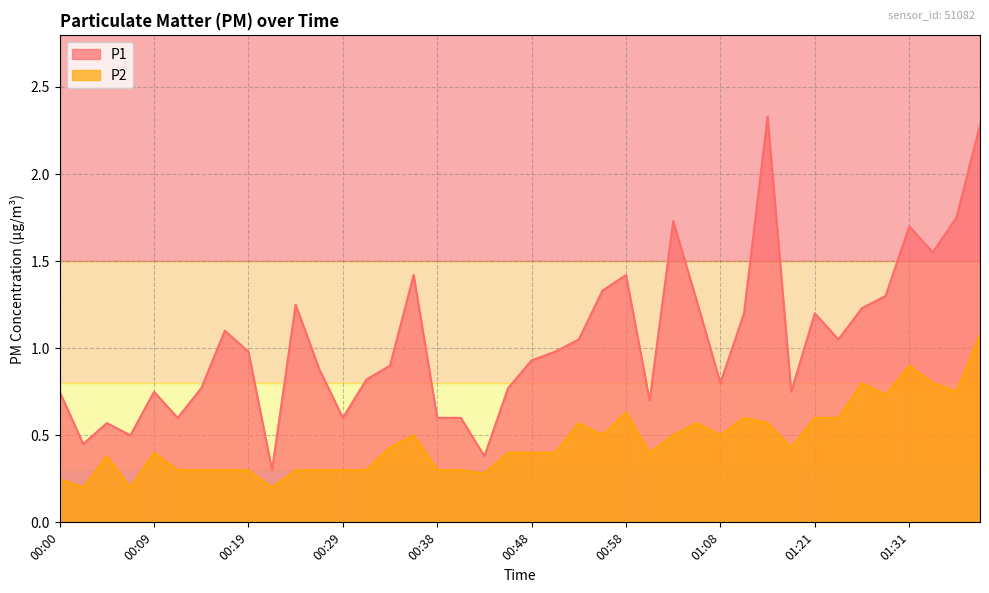

Reading left to right, transcribe all the data shown in this chart.

P1: 0.8	0.5	0.6	0.5	0.8	0.6	0.8	1.1	1.0	0.3	1.2	0.9	0.6	0.8	0.9	1.4	0.6	0.6	0.4	0.8	0.9	1.0	1.1	1.3	1.4	0.7	1.7	1.3	0.8	1.2	2.3	0.8	1.2	1.1	1.2	1.3	1.7	1.6	1.8	2.3
P2: 0.2	0.2	0.4	0.2	0.4	0.3	0.3	0.3	0.3	0.2	0.3	0.3	0.3	0.3	0.4	0.5	0.3	0.3	0.3	0.4	0.4	0.4	0.6	0.5	0.6	0.4	0.5	0.6	0.5	0.6	0.6	0.4	0.6	0.6	0.8	0.7	0.9	0.8	0.8	1.1